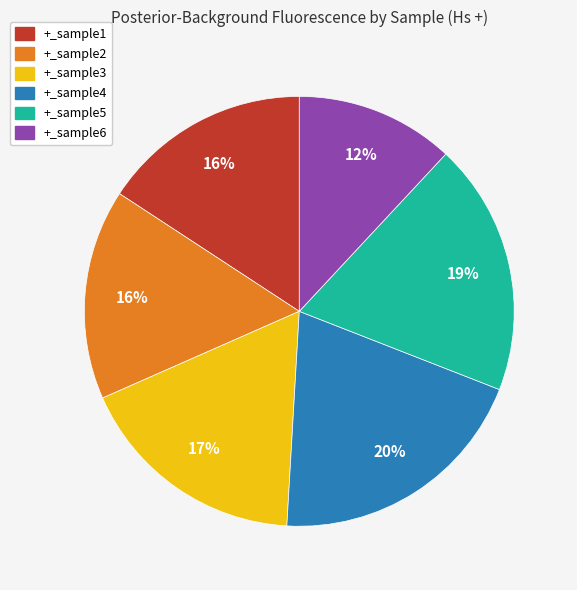

Is it true that +_sample6 is 12% of the pie?

True